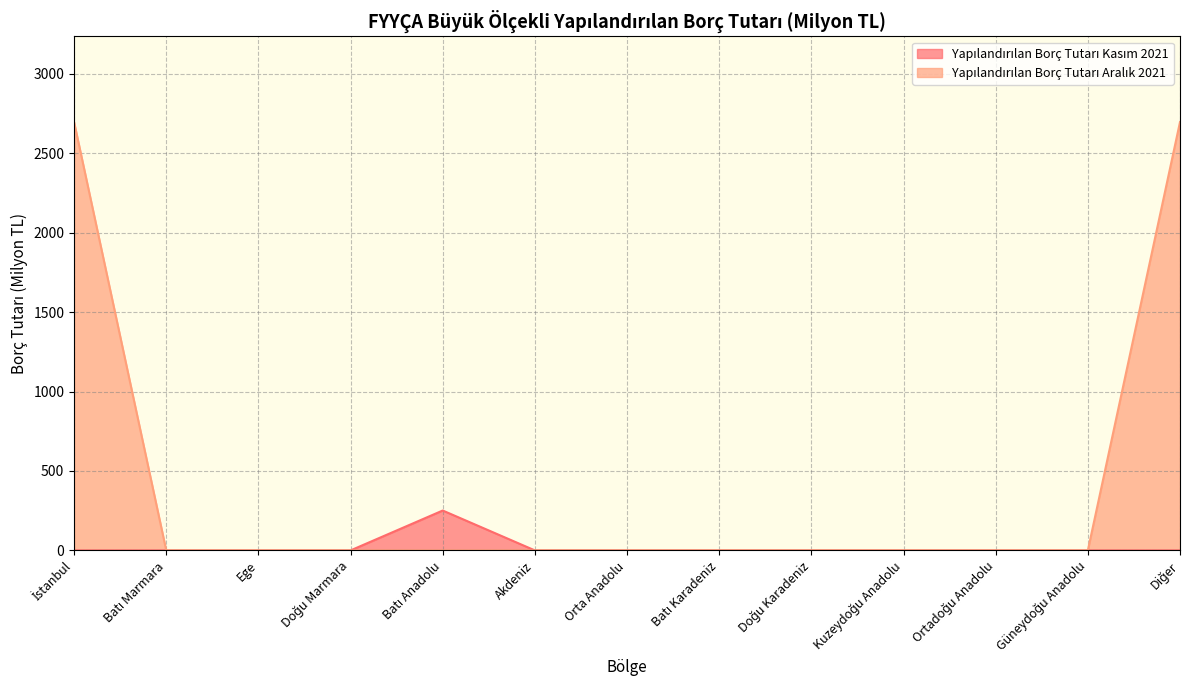

Does the chart display data point markers on the line(s)?

No